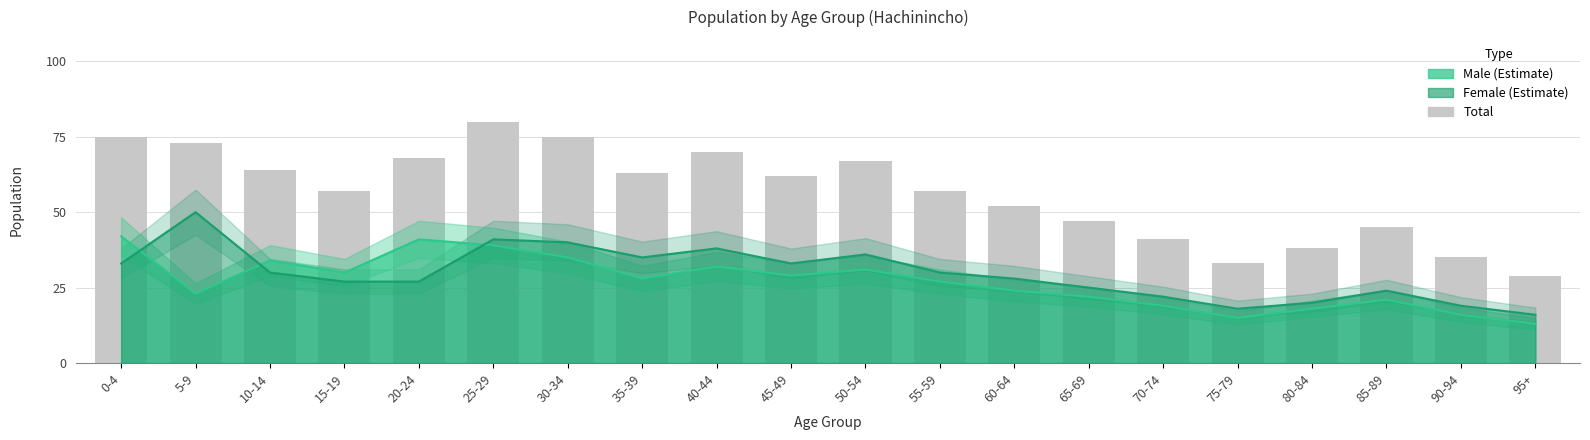

Reading left to right, list all the values displayed in this chart.

0-4=75	5-9=73	10-14=64	15-19=57	20-24=68	25-29=80	30-34=75	35-39=63	40-44=70	45-49=62	50-54=67	55-59=57	60-64=52	65-69=47	70-74=41	75-79=33	80-84=38	85-89=45	90-94=35	95+=29